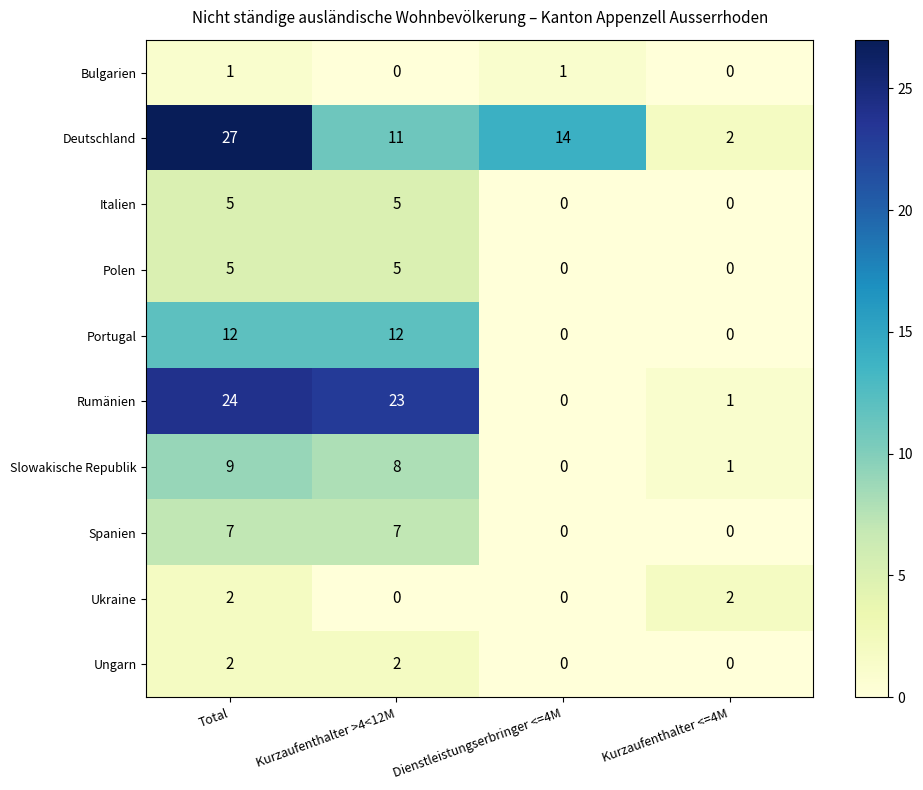

At which category is the sum across all series the highest?

Total